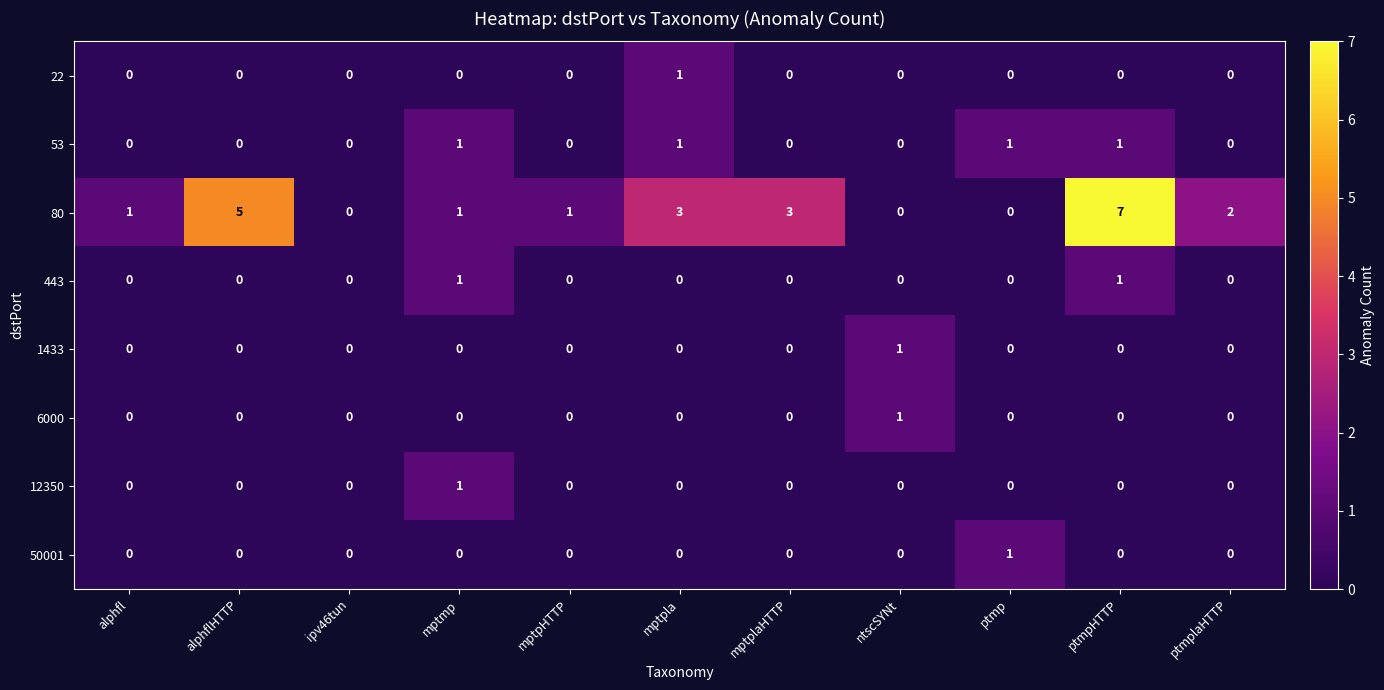

Is it true that 80 equals 3 at ptmplaHTTP?

False